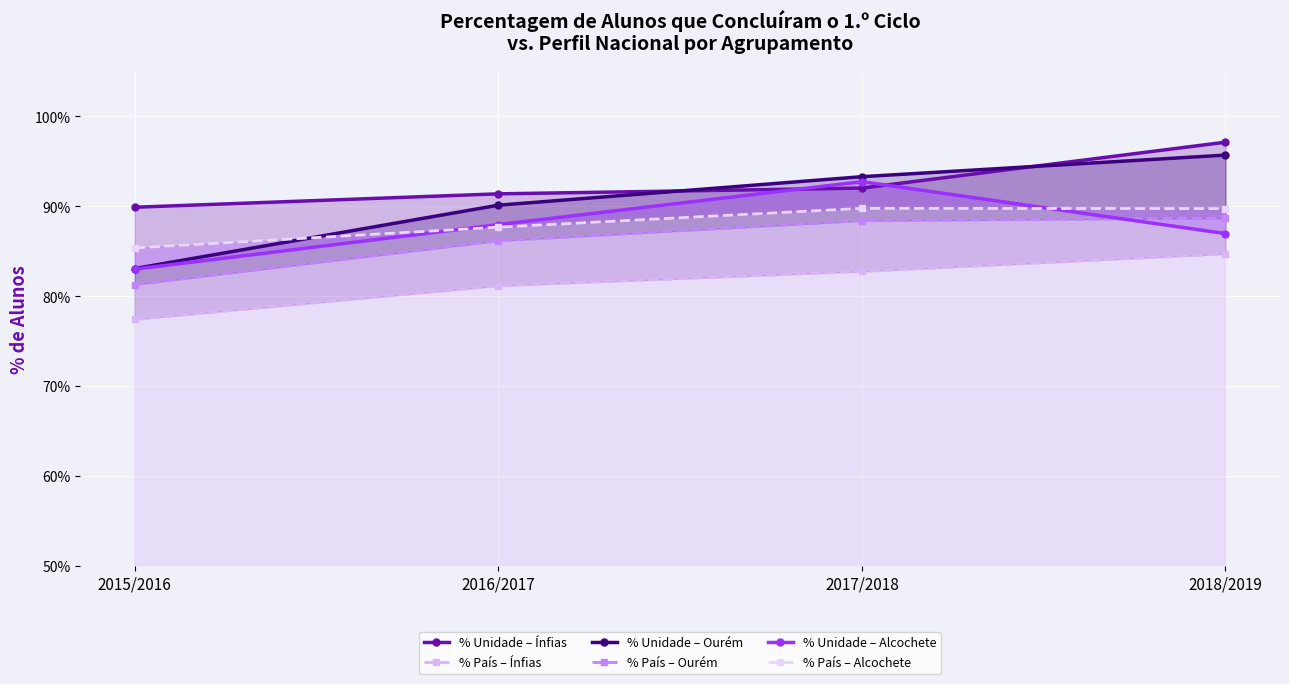

Which category has the lowest value in the % Unidade – Alcochete series?

2015/2016